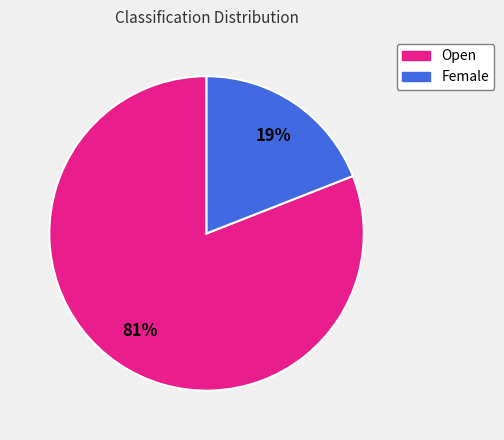

To the nearest percent, what is the average slice percentage?

50%